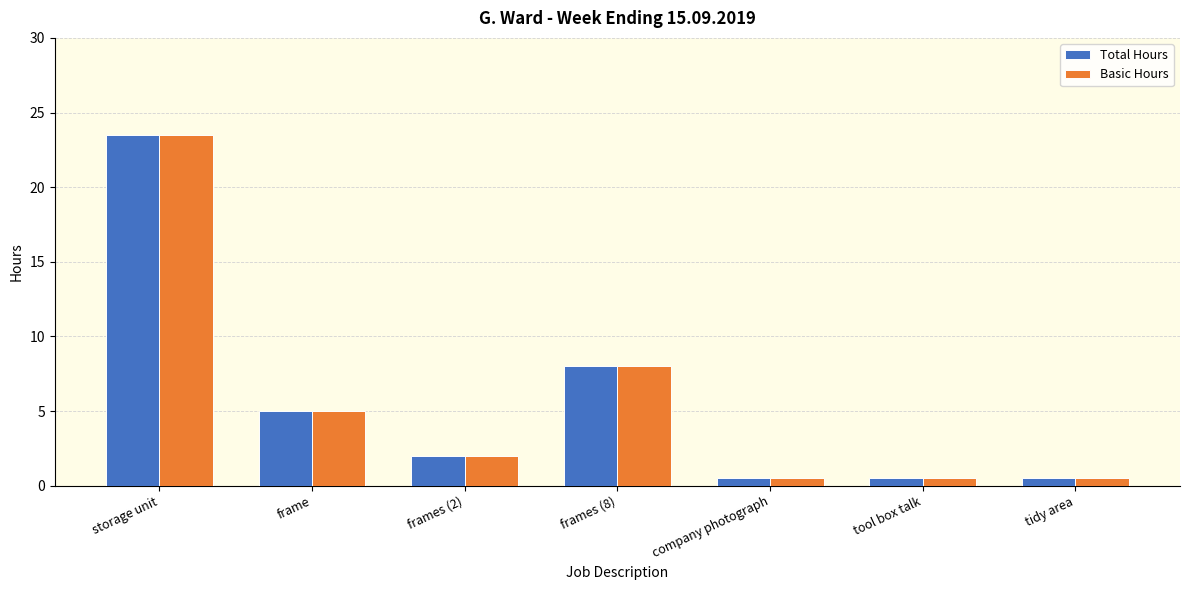

What is the label of the 6th bar from the right?

frame